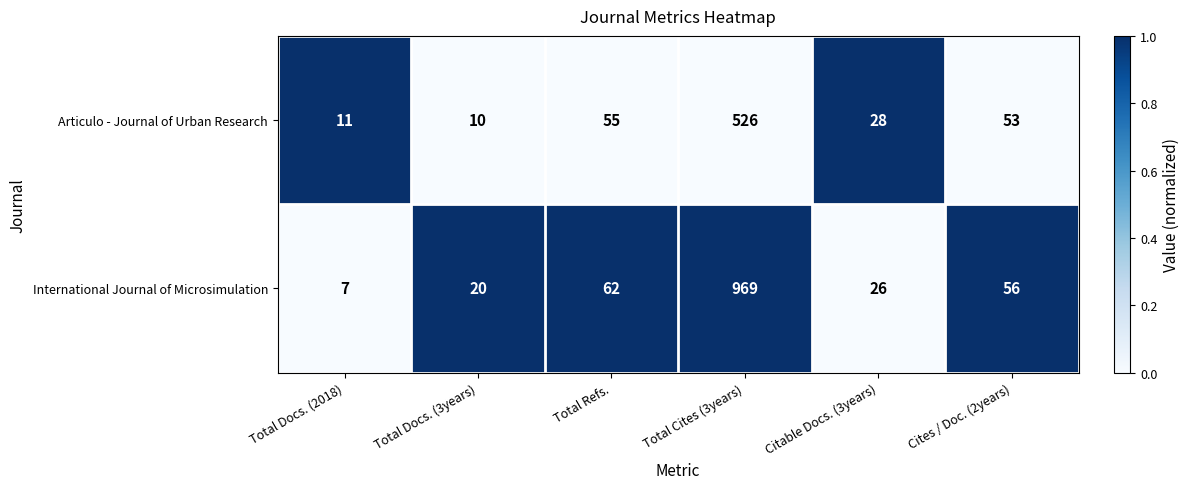

What is the total value across all series at Total Docs. (2018)?

18